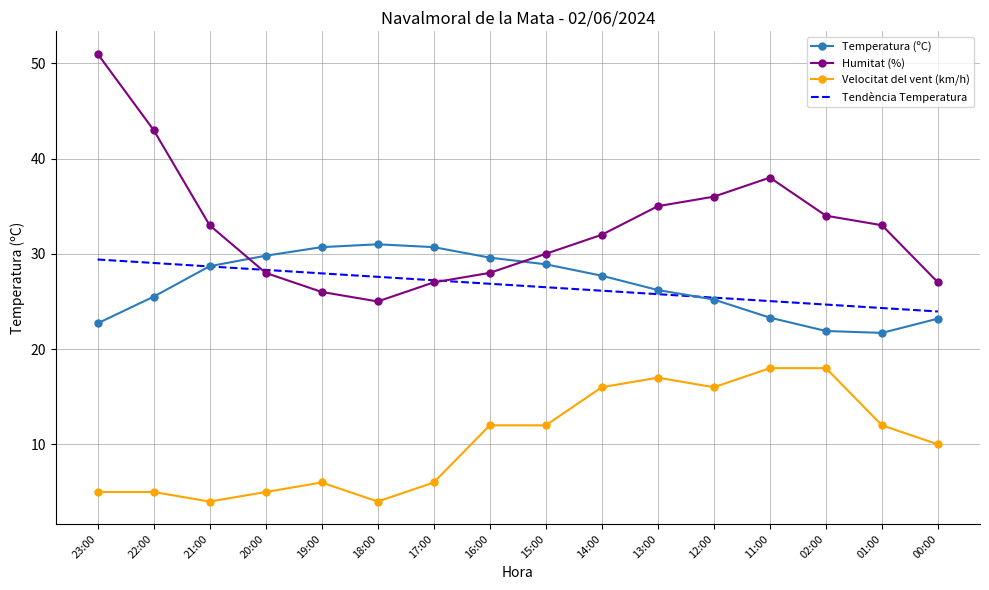

What is the sum of the Temperatura (ºC) values at 21:00 and 16:00?

58.3